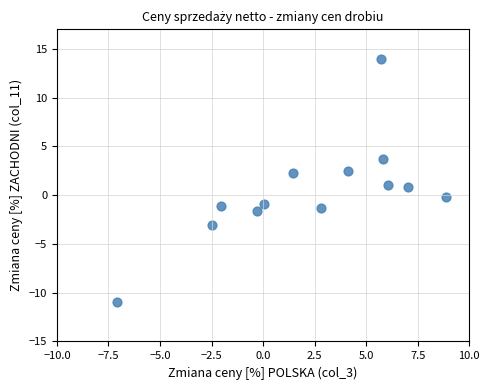

What is the range of X values (max minus min)?

15.9